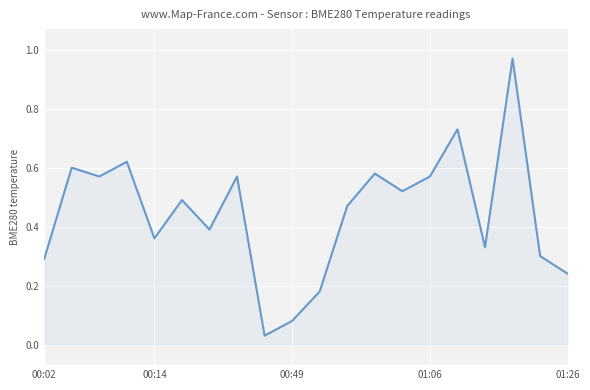

How many lines are shown in the chart?

1